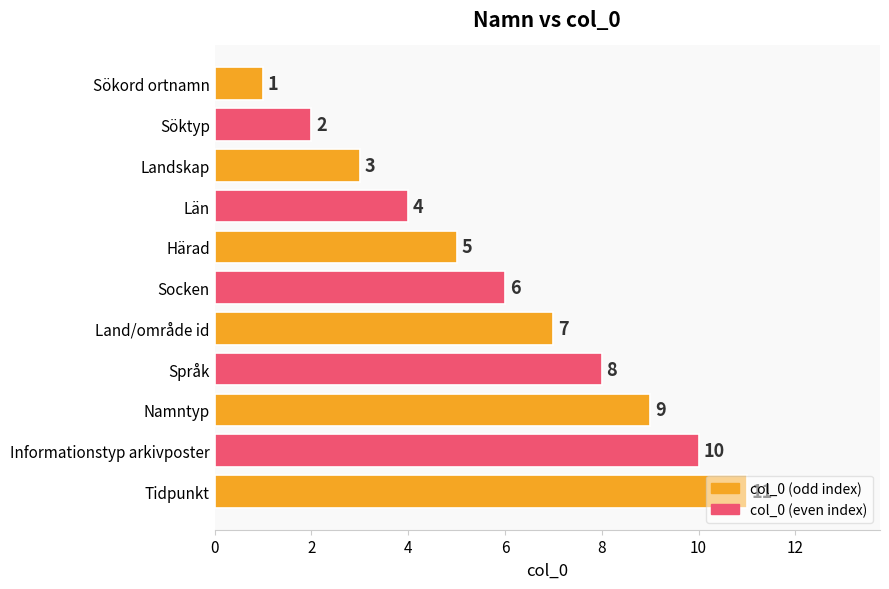

List the labels in order of value, largest first.

Tidpunkt, Informationstyp arkivposter, Namntyp, Språk, Land/område id, Socken, Härad, Län, Landskap, Söktyp, Sökord ortnamn